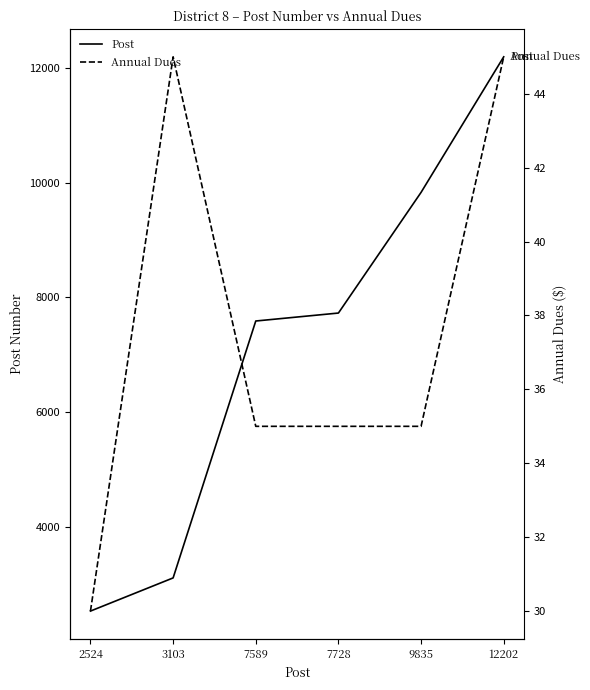

What is the total value across all series at 7728?

7763